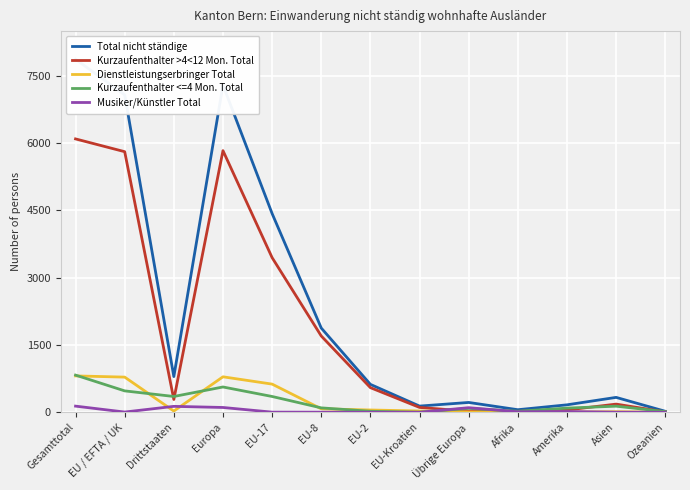

What is the total value across all series at Ozeanien?

44